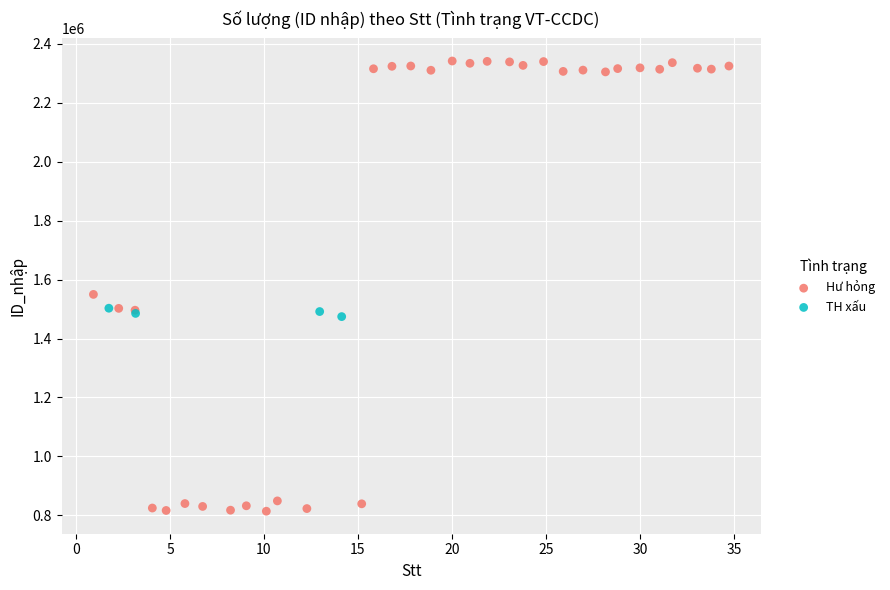

Which series has the widest spread of Y values?

Hư hỏng